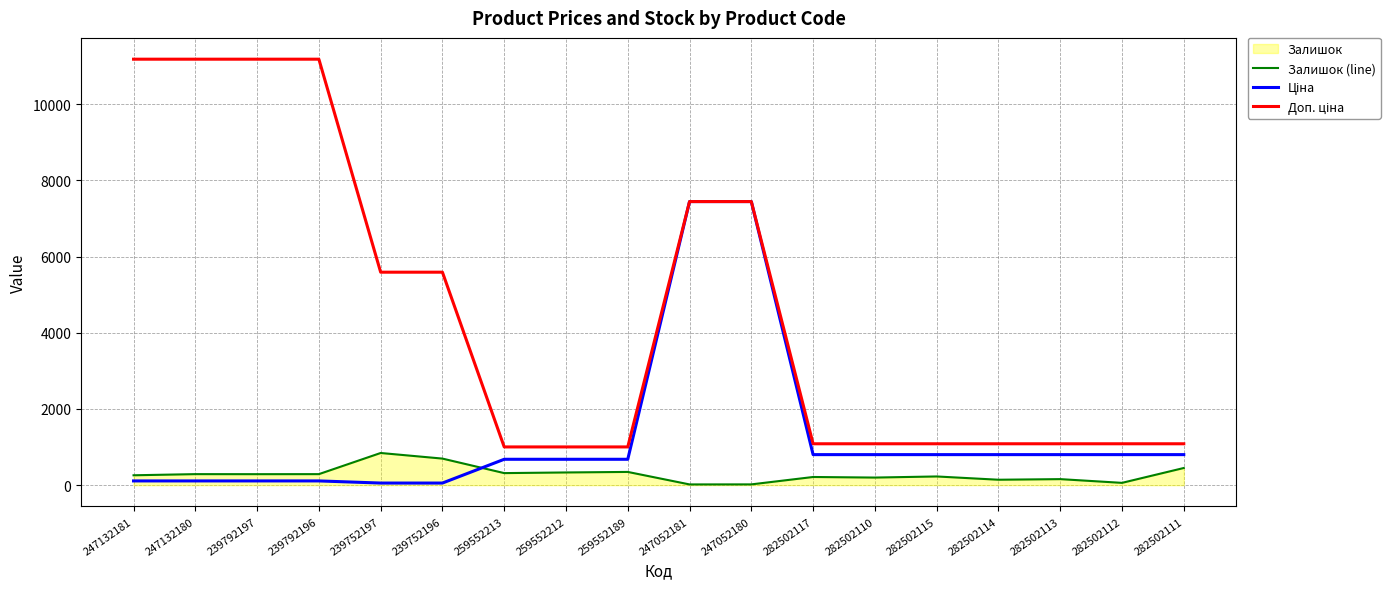

What is the difference between the highest and lowest values at 239752196?

5535.1